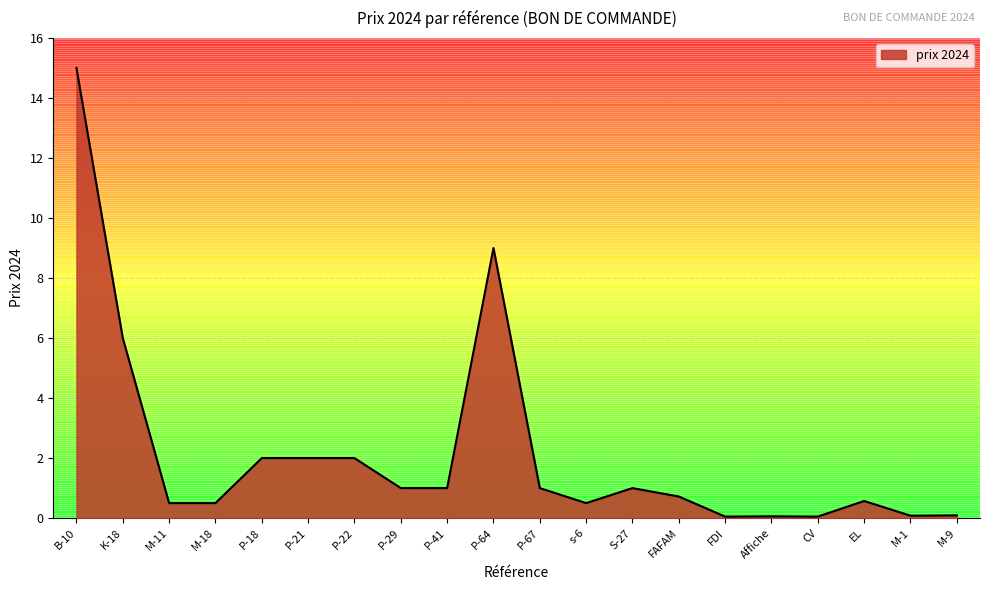

The chart shows a value of 0.7 at FAFAM. True or false?

True